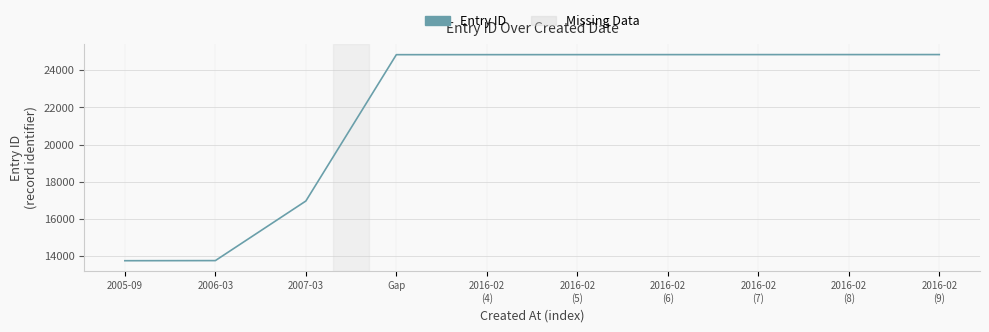

What is the difference between the maximum and minimum values?

11092